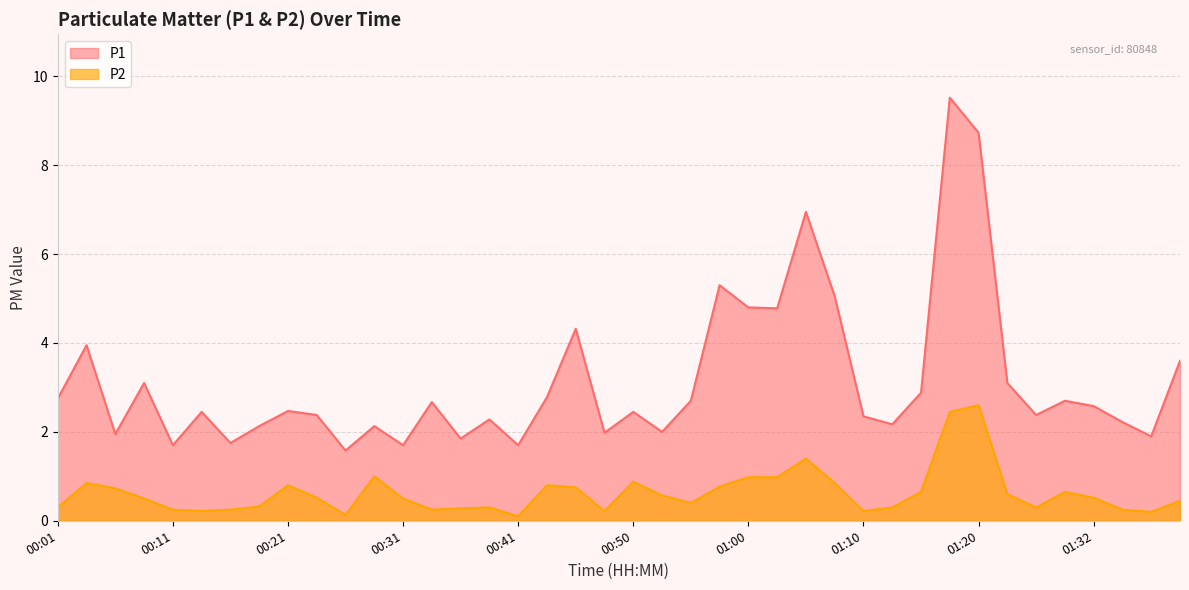

True or false: P2 and P1 intersect in this chart.

False